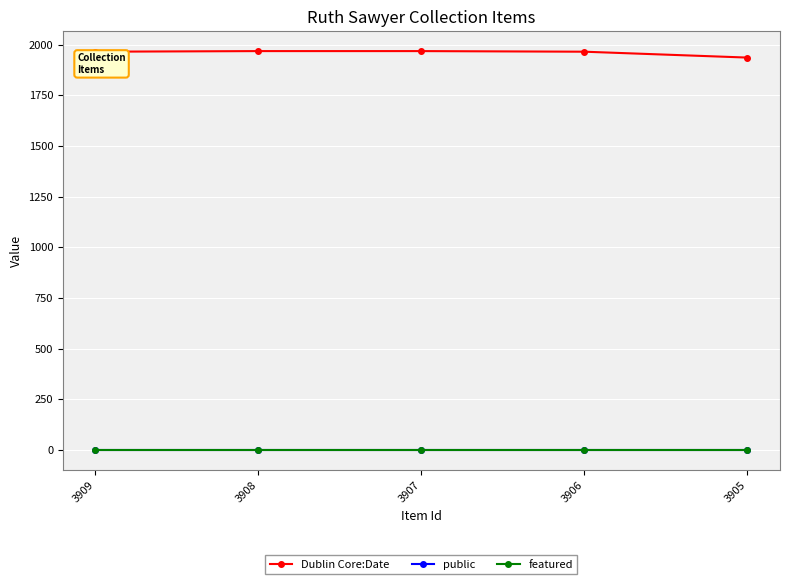

Which series has the largest total across all categories?

Dublin Core:Date